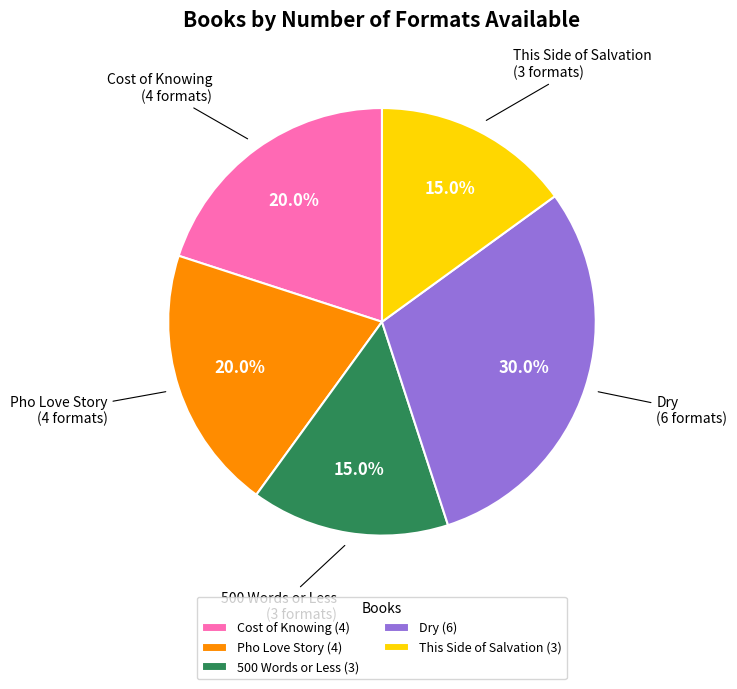

To the nearest percent, what portion does This Side of Salvation represent?

15%